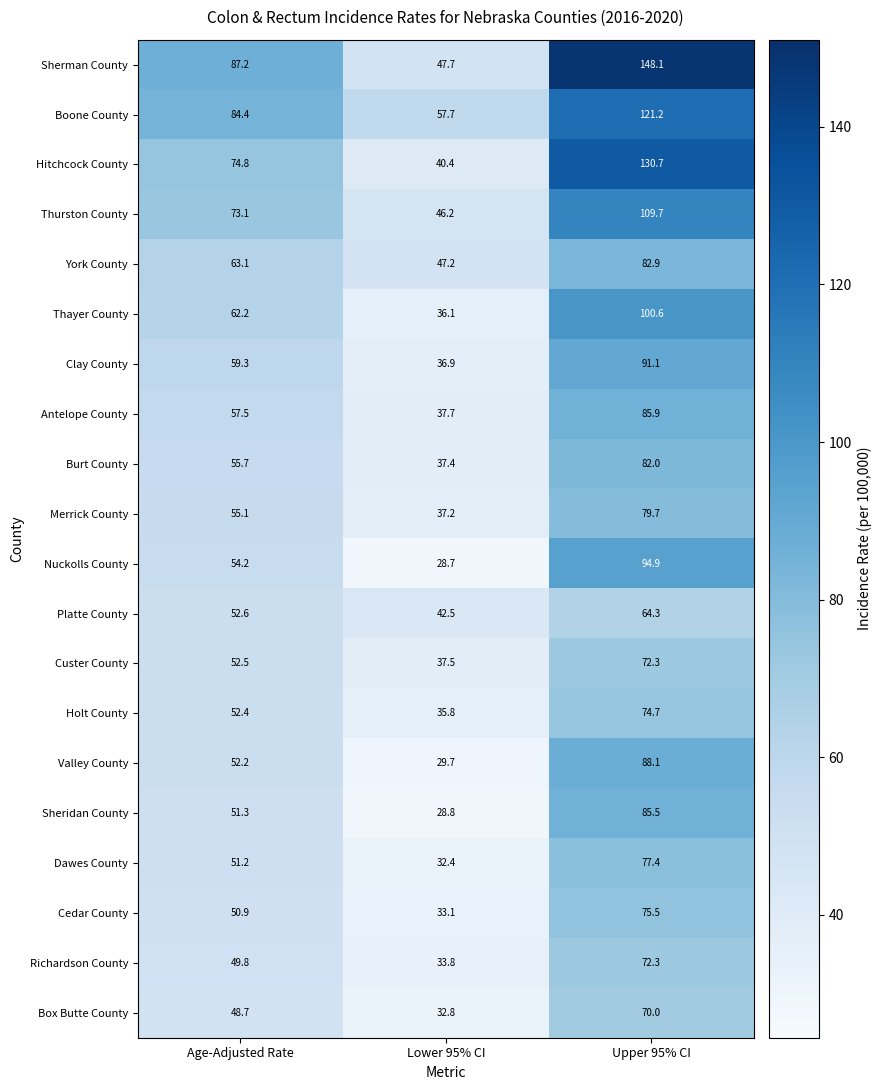

Which series has the largest total across all categories?

Sherman County